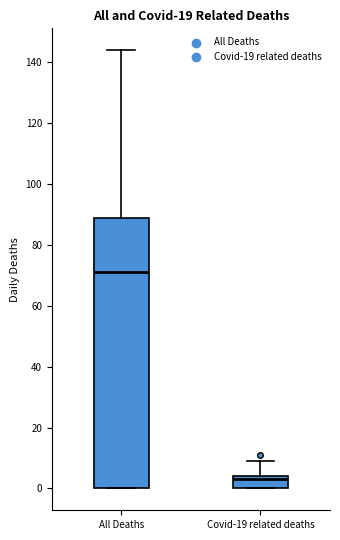

Which box's median line is the highest?

All Deaths